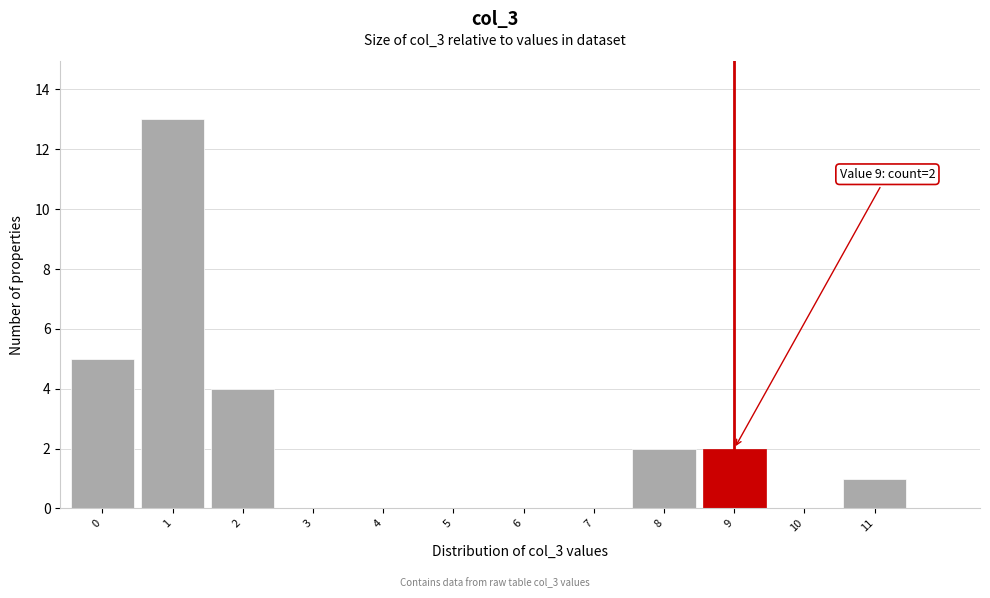

Reading left to right, what are all the values shown in this chart?

0=5	1=13	2=4	3=0	4=0	5=0	6=0	7=0	8=2	9=2	10=0	11=1